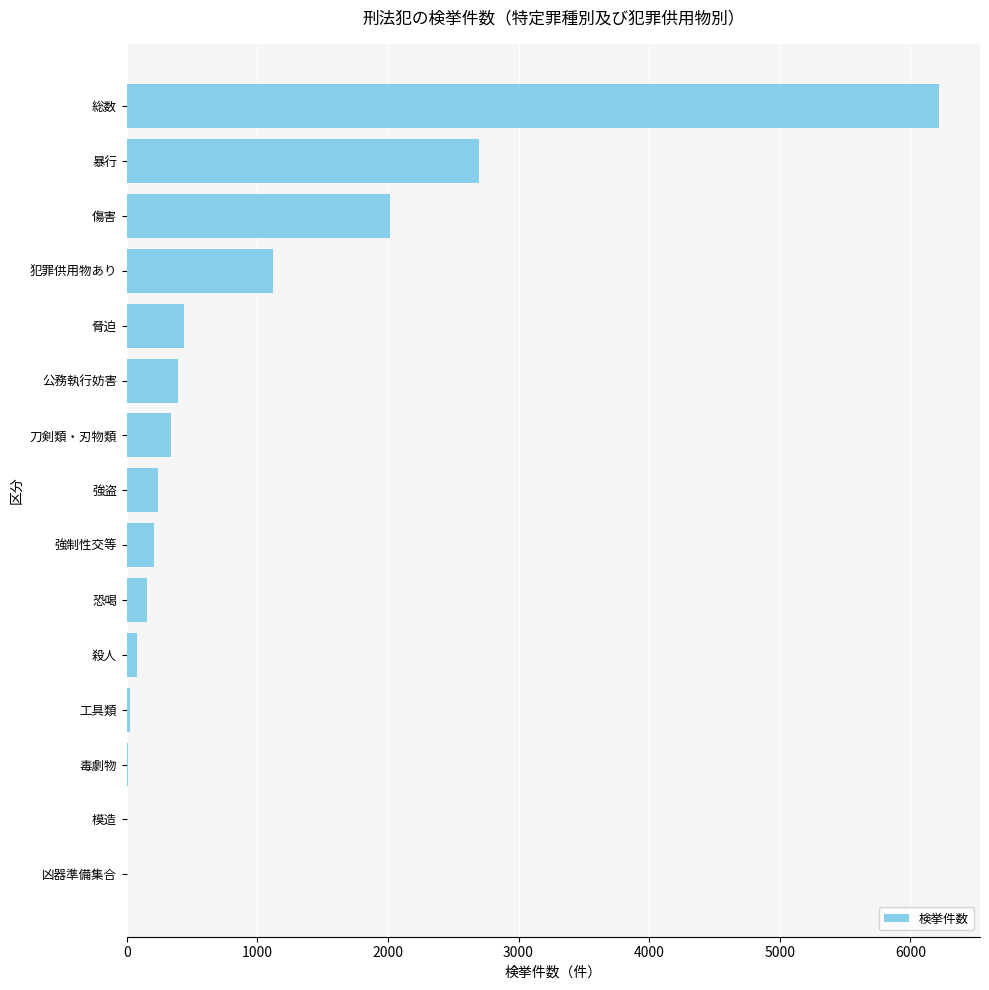

How many distinct data groups are displayed?

1